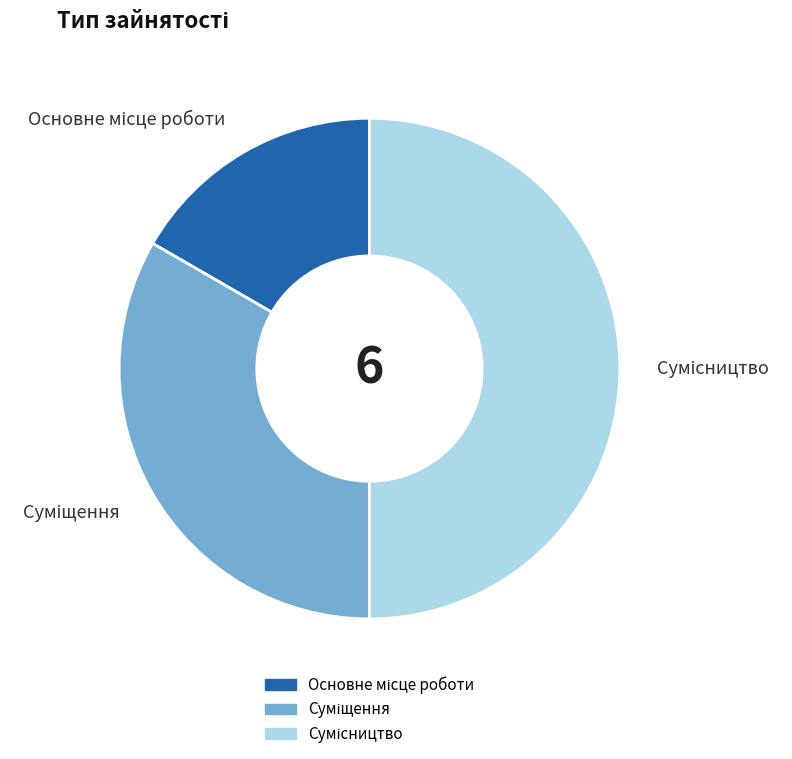

To the nearest percent, what is the difference between the largest and smallest slice percentages?

33%